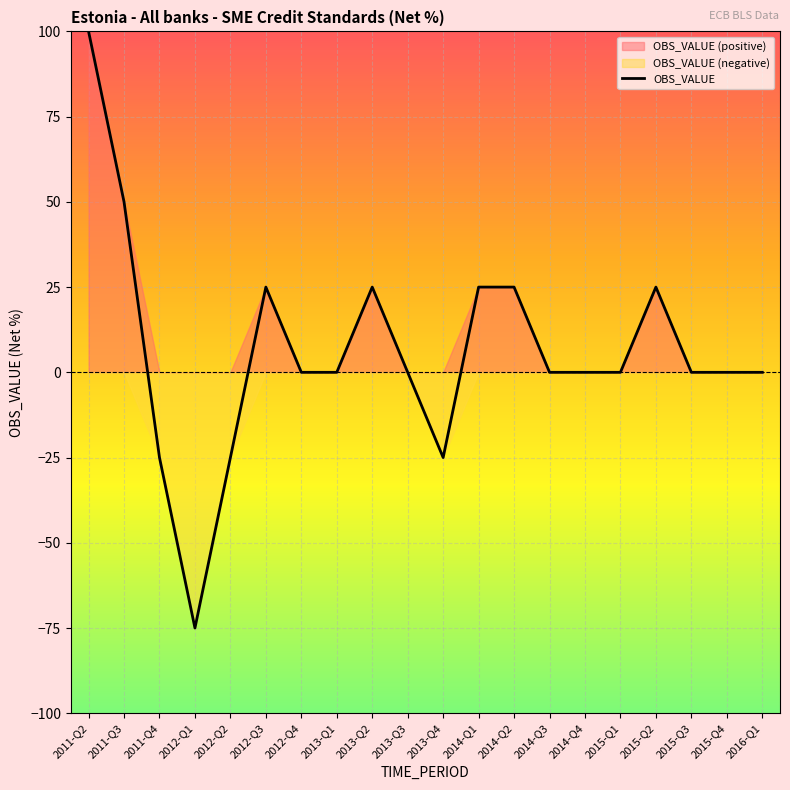

List the labels in order of value, smallest first.

2012-Q1, 2011-Q4, 2012-Q2, 2013-Q4, 2012-Q4, 2013-Q1, 2013-Q3, 2014-Q3, 2014-Q4, 2015-Q1, 2015-Q3, 2015-Q4, 2016-Q1, 2012-Q3, 2013-Q2, 2014-Q1, 2014-Q2, 2015-Q2, 2011-Q3, 2011-Q2